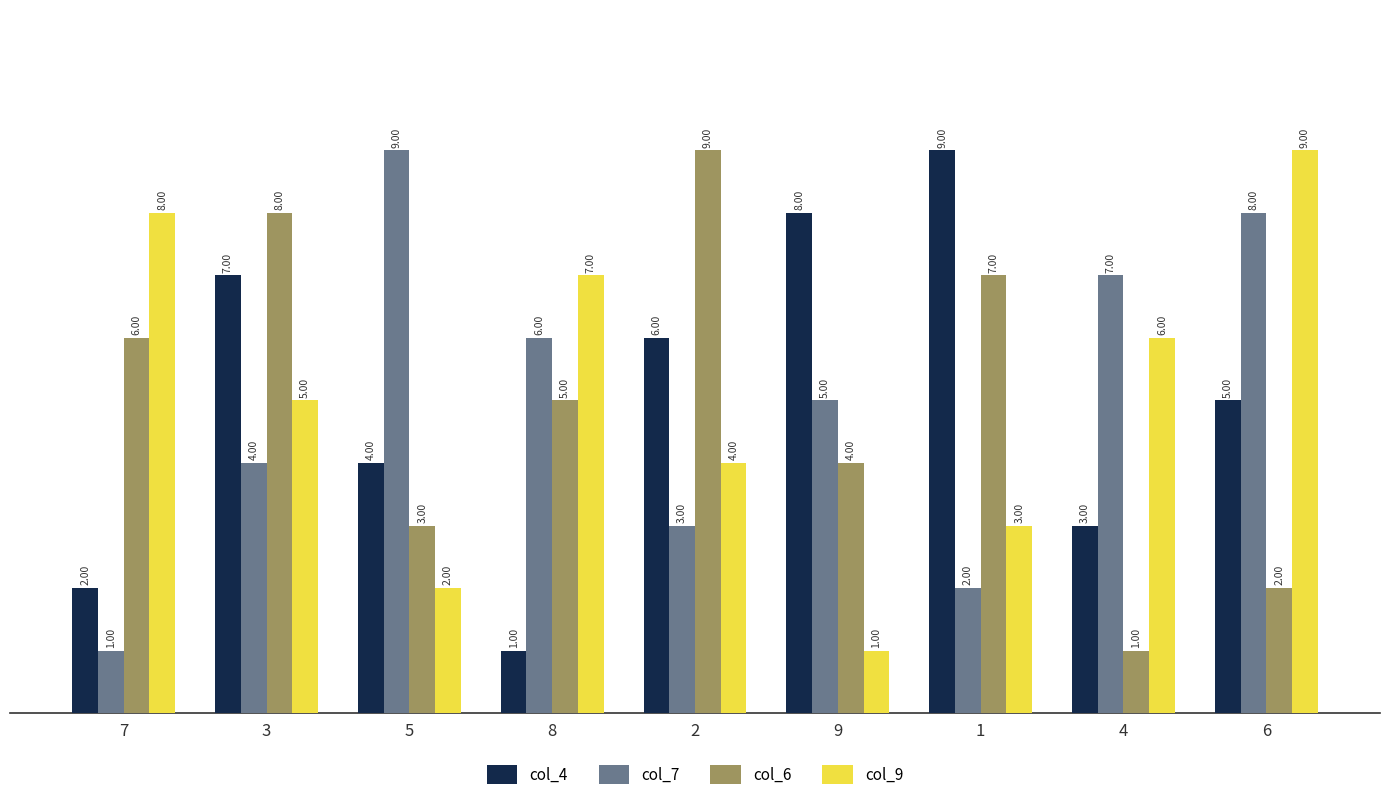

List the labels in order of col_9 value, largest first.

6, 7, 8, 4, 3, 2, 1, 5, 9